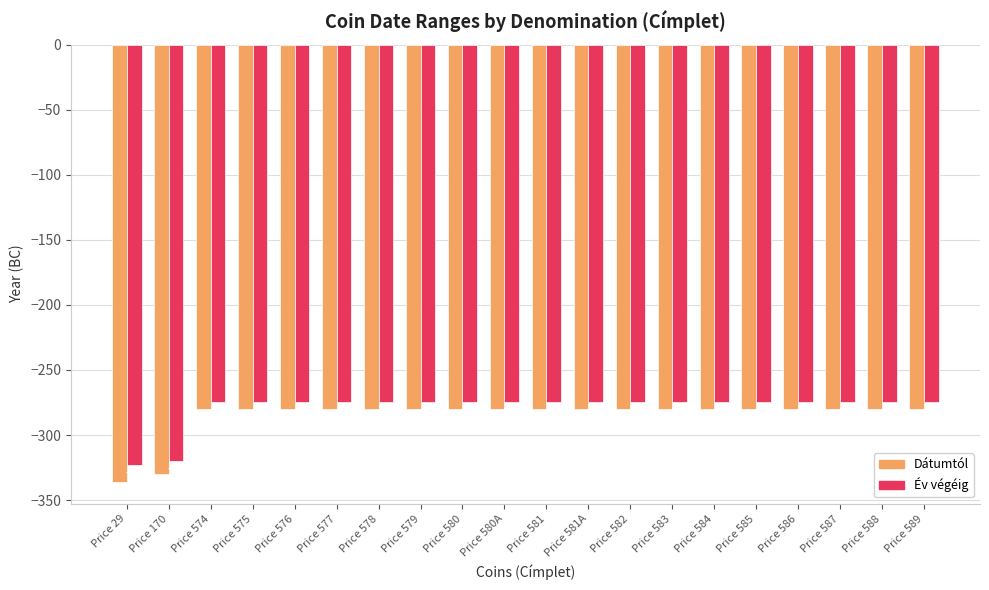

Which series has the largest range (max minus min)?

Dátumtól